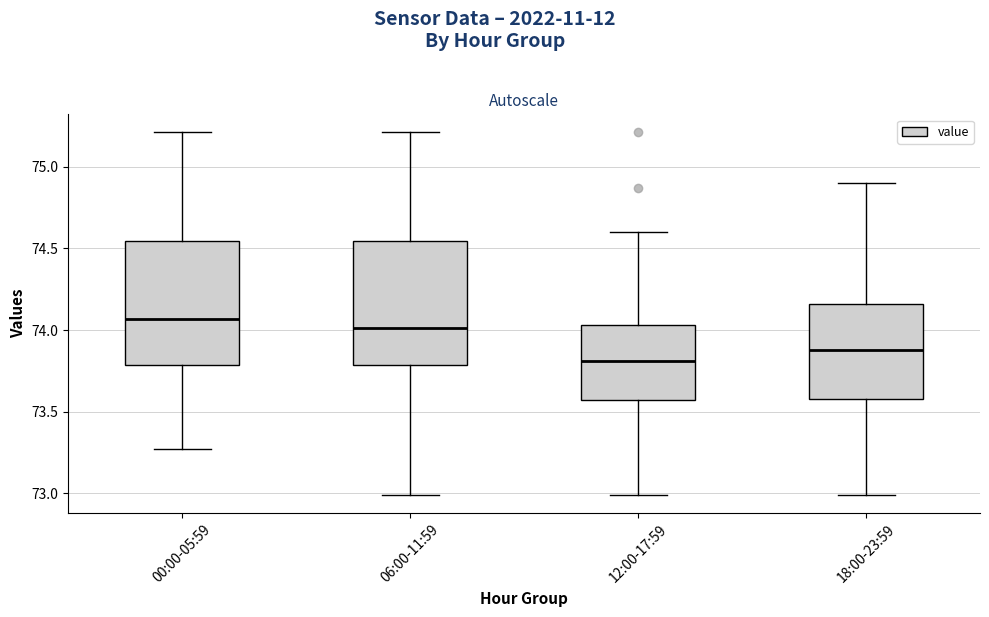

Reading left to right, transcribe this box plot: for each box, give where its median line is, the range the box spans, and where its two whiskers end, as read against the y-axis. The values are not printed on the chart, so give them approximately, as read against the axis.

00:00-05:59: median 74.05, box 73.80 to 74.55, whiskers 73.25 to 75.20
06:00-11:59: median 74.00, box 73.80 to 74.55, whiskers 73.00 to 75.20
12:00-17:59: median 73.80, box 73.55 to 74.05, whiskers 73.00 to 74.60
18:00-23:59: median 73.90, box 73.60 to 74.15, whiskers 73.00 to 74.90